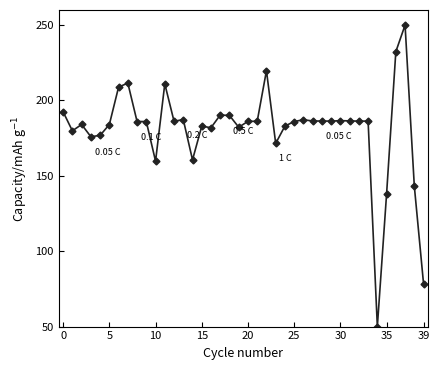

How many categories are shown in the chart?

40